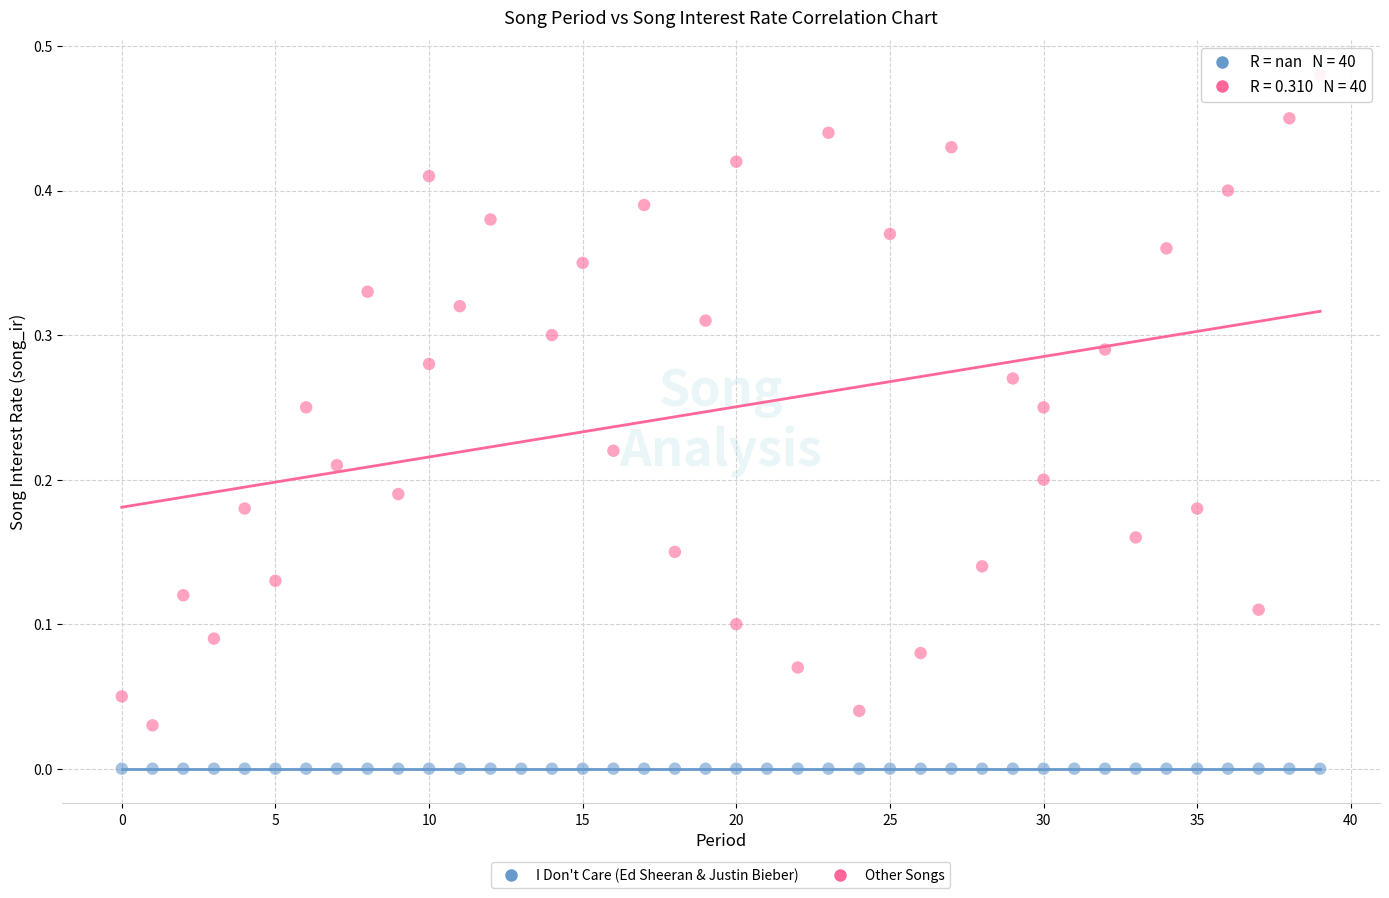

Which series contains the lowest Y value?

I Don't Care (Ed Sheeran & Justin Bieber)